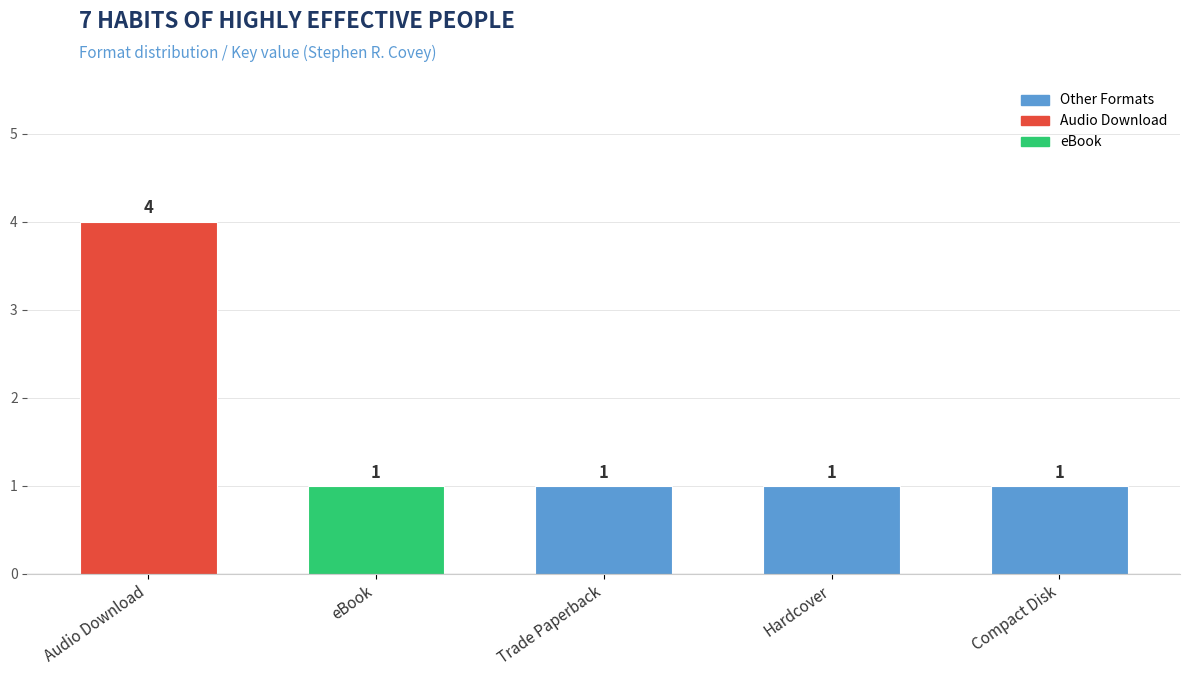

Which has a higher value, Compact Disk or Audio Download?

Audio Download